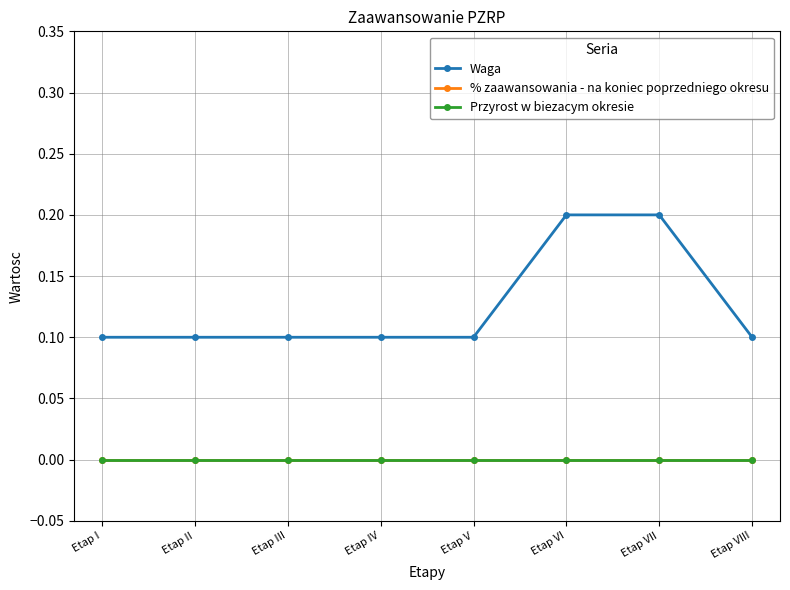

What is the value of the Waga point at the 8th from the left?

0.1